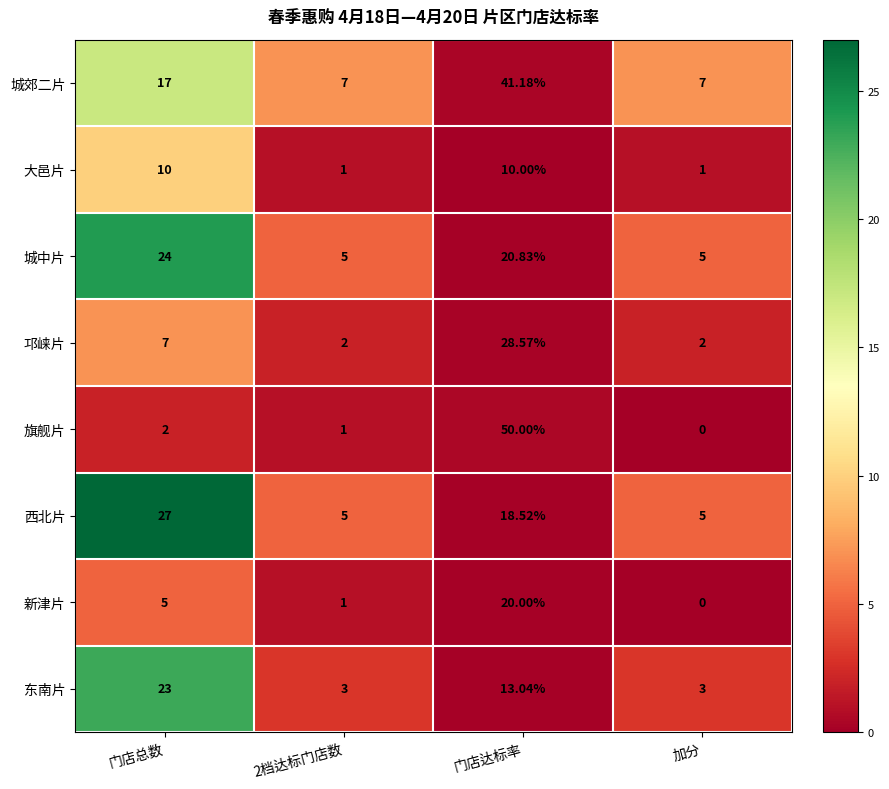

What is the total value across all series at 门店达标率?

202.1